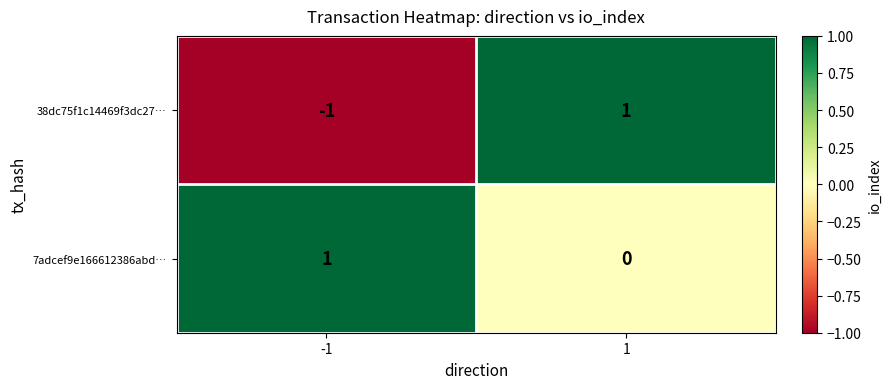

At which category is the sum across all series the highest?

1